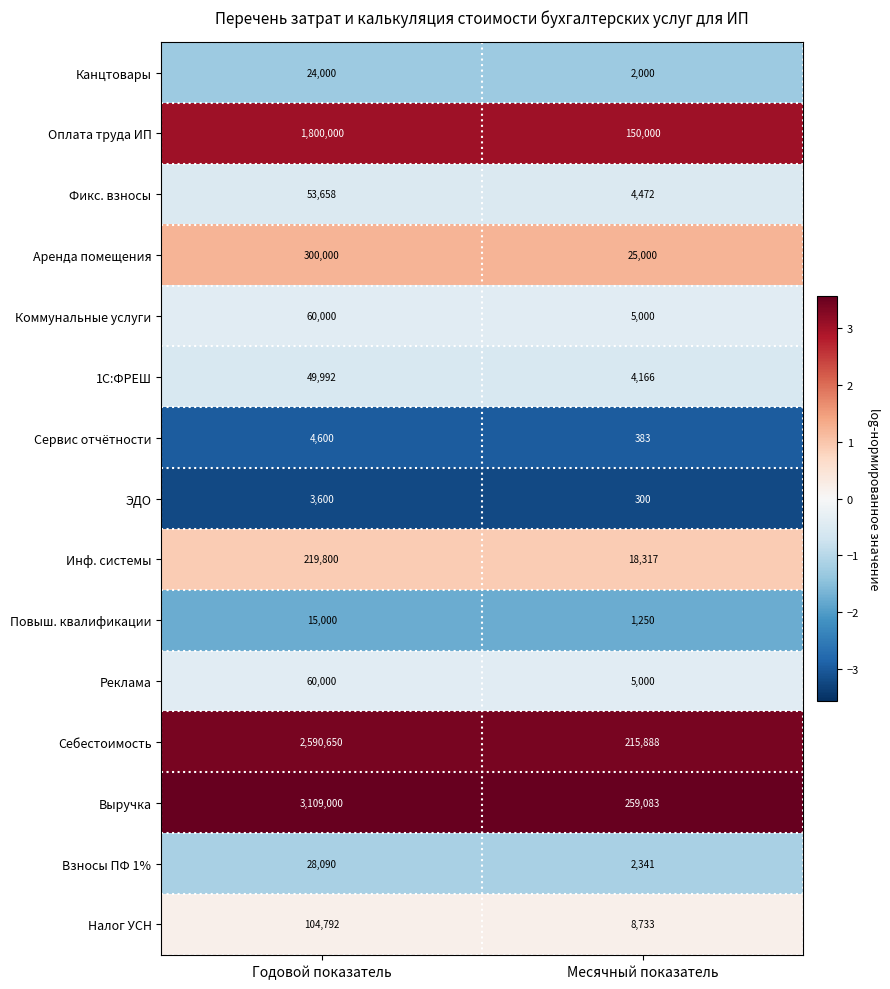

The Себестоимость series shows 2590650 at Годовой показатель. True or false?

True